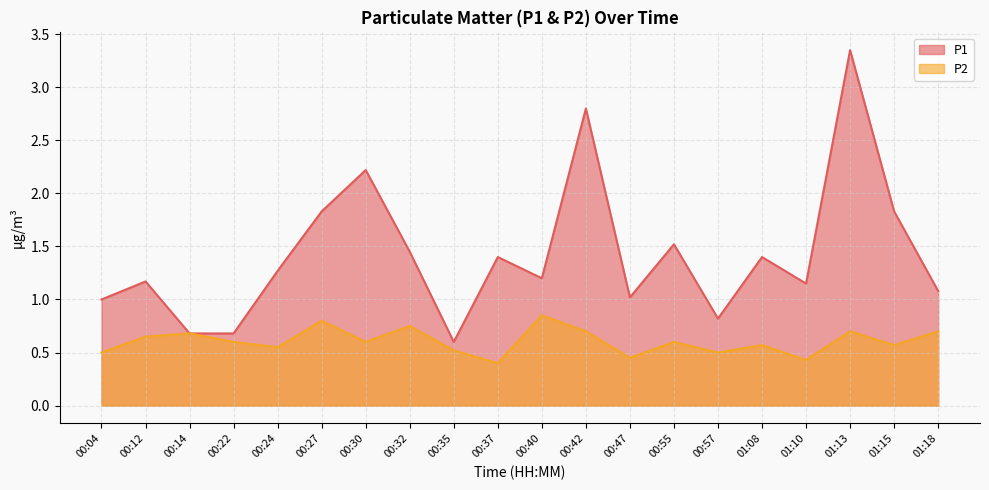

What are all the series names shown in the legend?

P1, P2